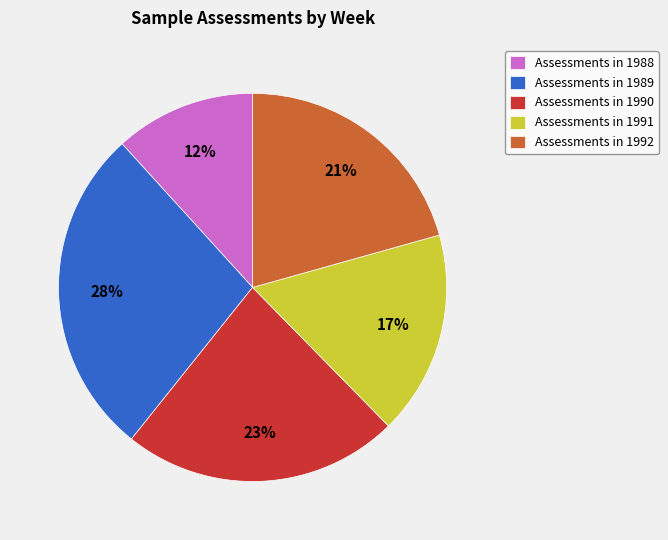

How many slices are in this pie chart?

5